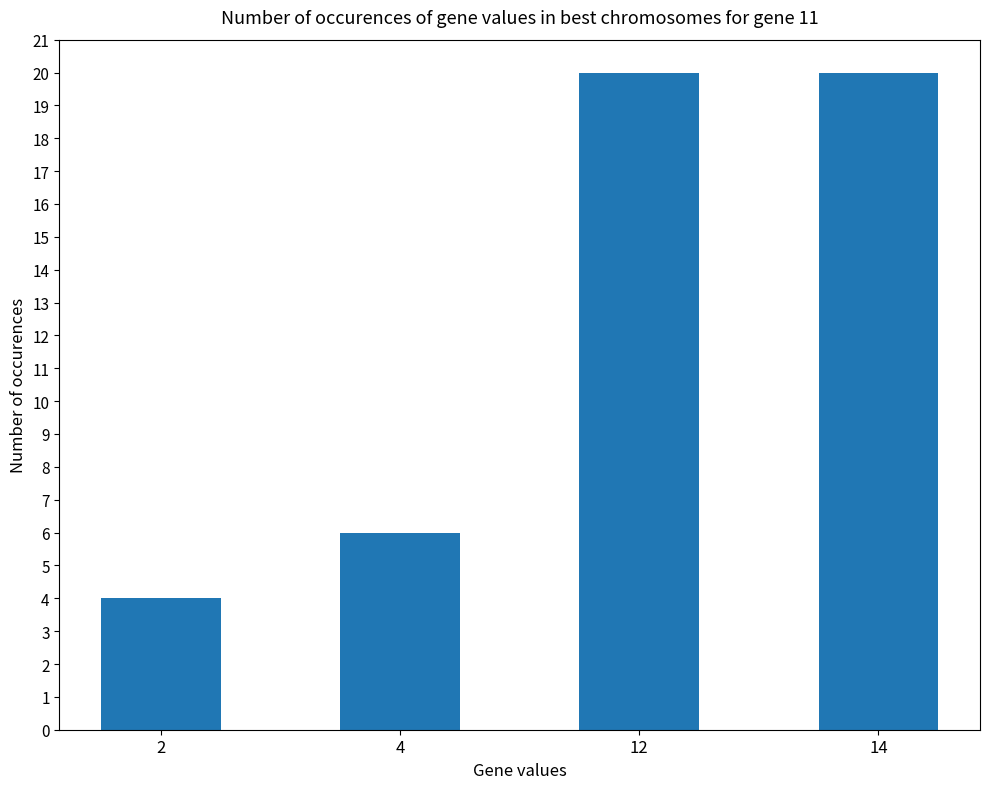

How many data points does each series have?

4